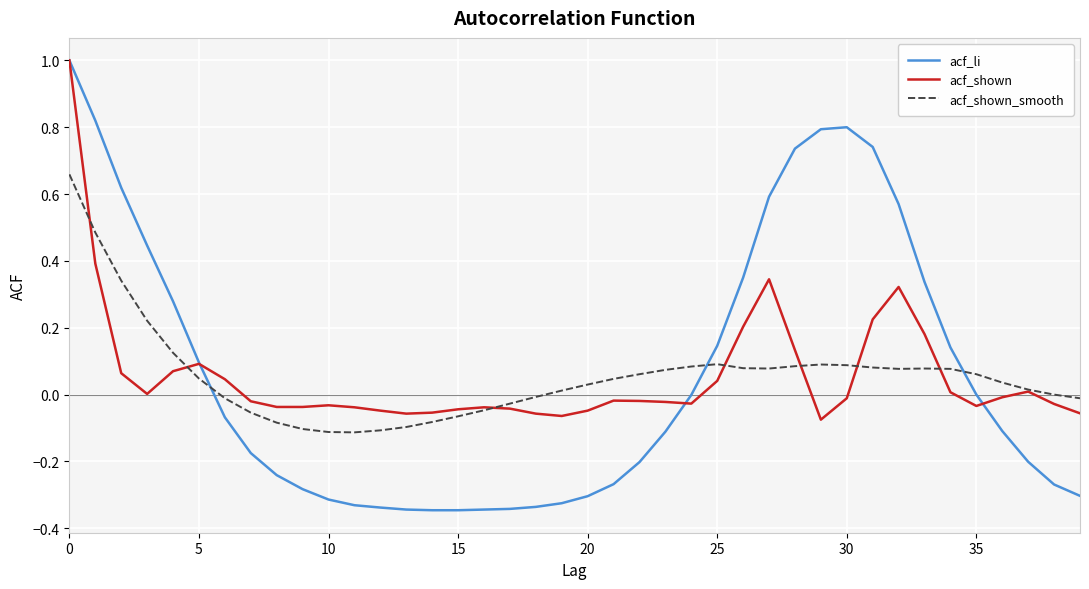

What is the highest value of the acf_shown series?

1.0